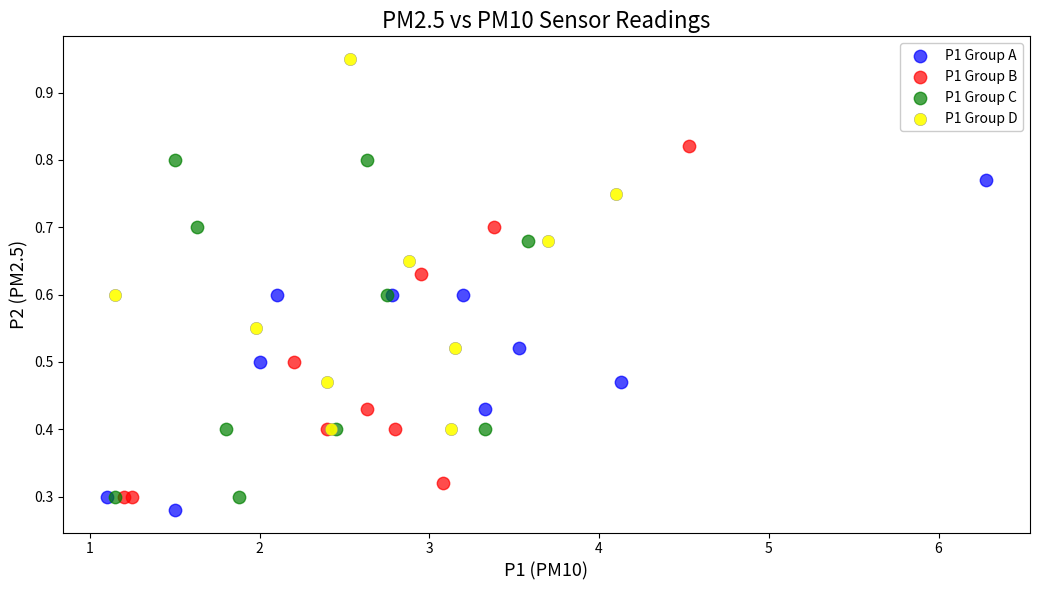

What are all the series names shown in the legend?

P1 Group A, P1 Group B, P1 Group C, P1 Group D